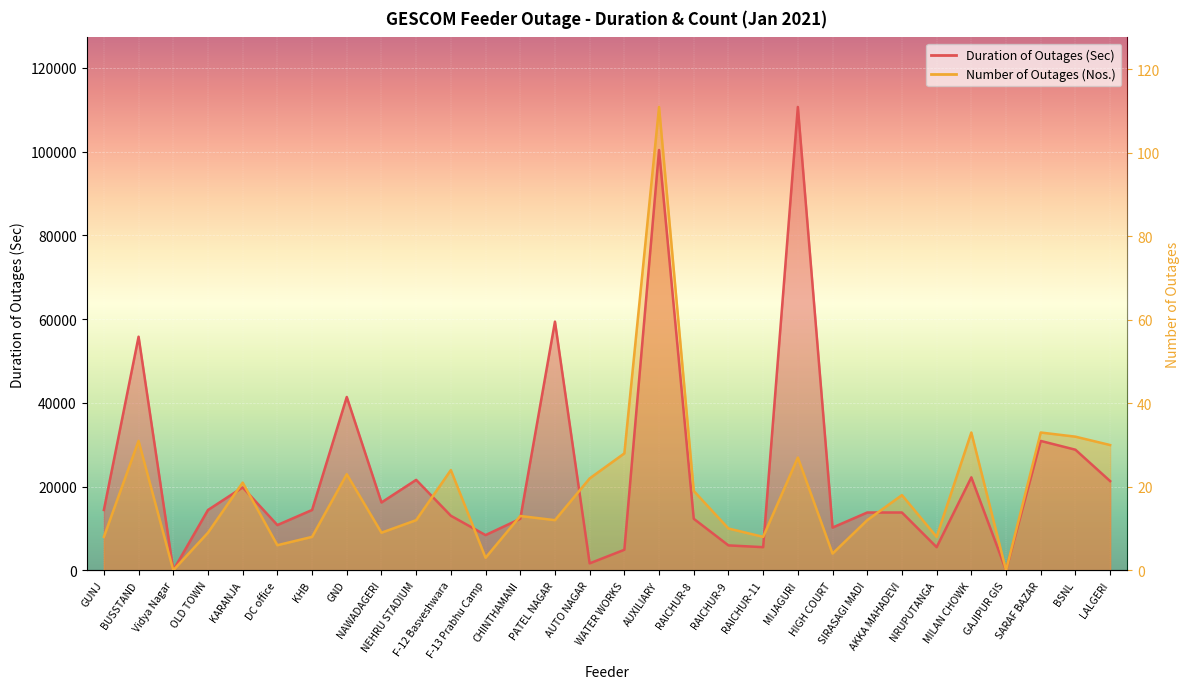

Which has a higher value, BUSSTAND or SARAF BAZAR?

BUSSTAND